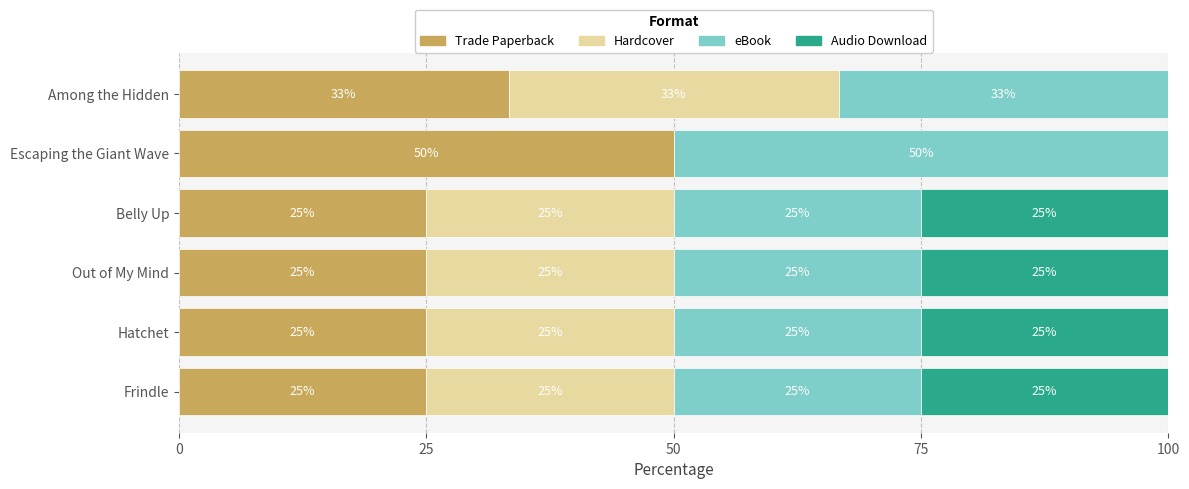

At which label does Trade Paperback reach its peak?

Escaping the Giant Wave